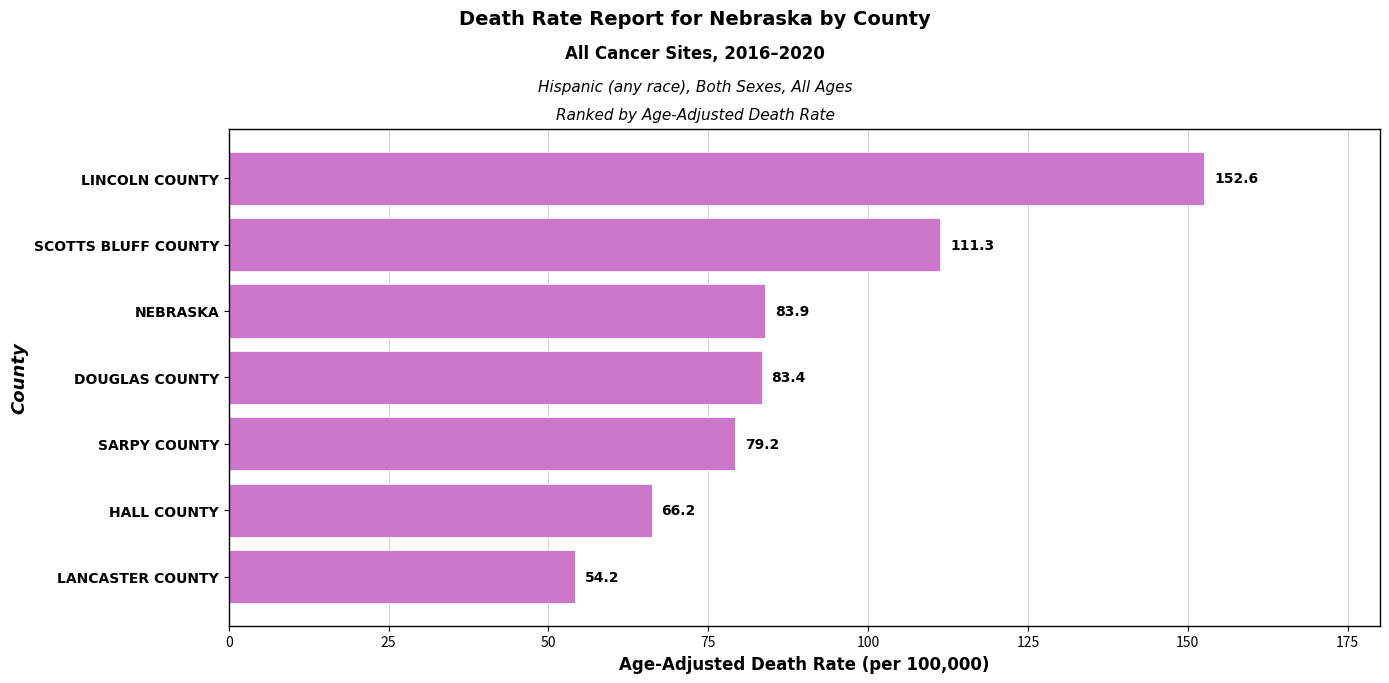

Does the chart contain any negative values?

No